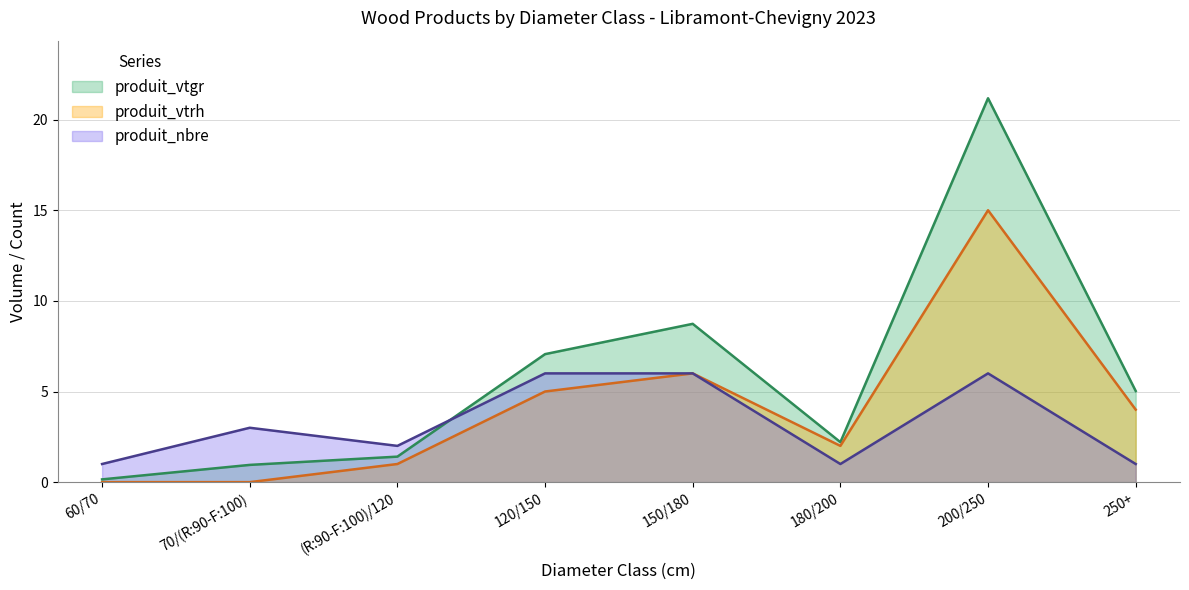

What is the spread (max minus min) of values at 200/250?

15.2